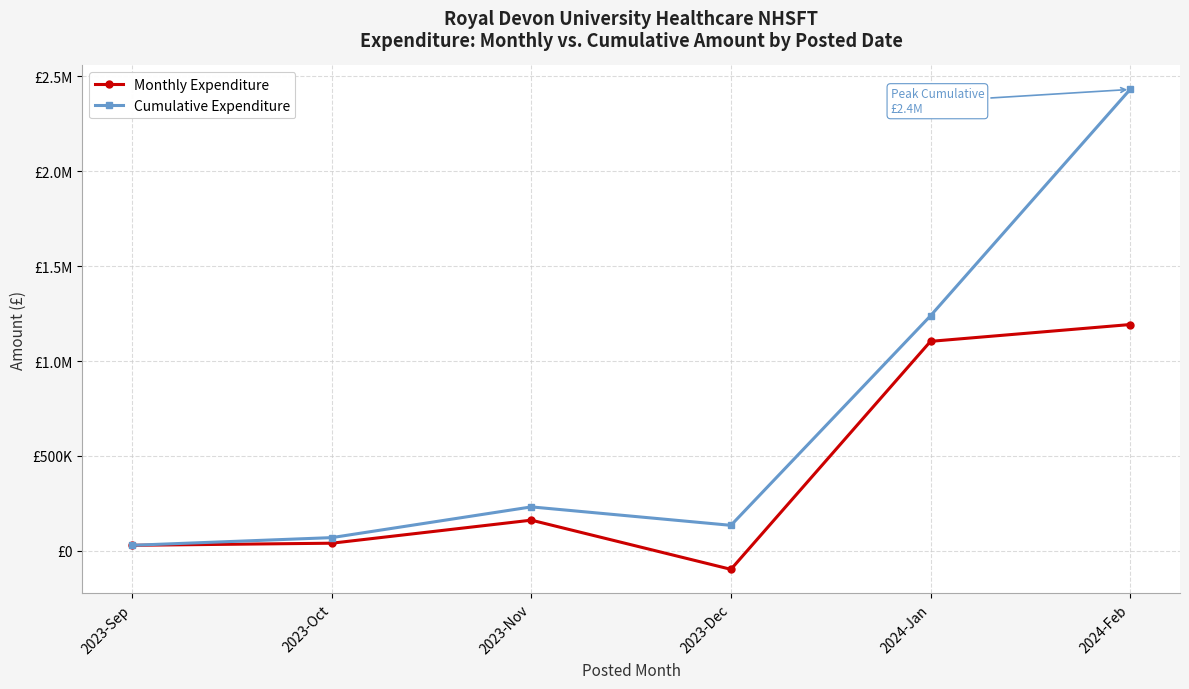

Is this an area chart (filled region under the line)?

No